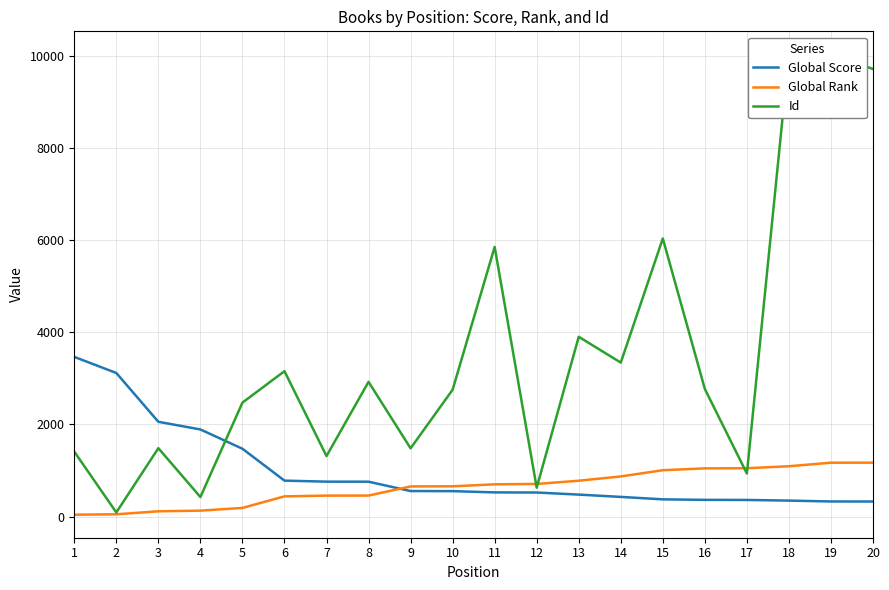

Is it true that Id equals 1484 at 3?

True